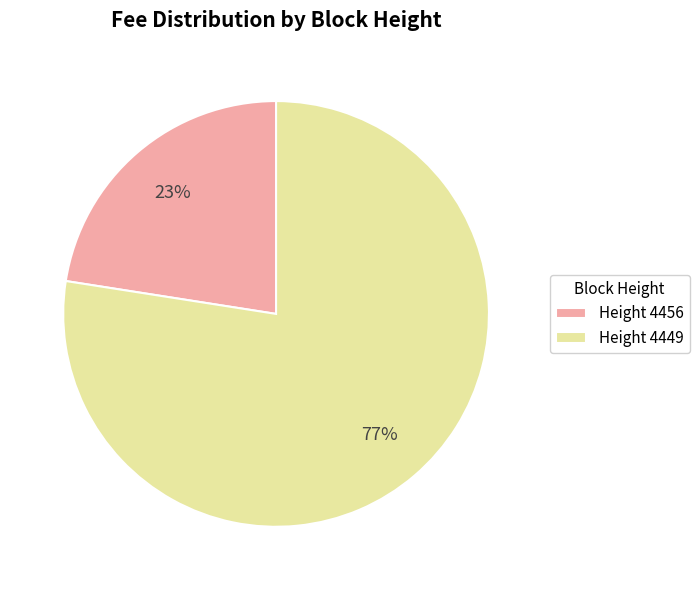

To the nearest percent, what is the combined percentage of Height 4456 and Height 4449?

100%